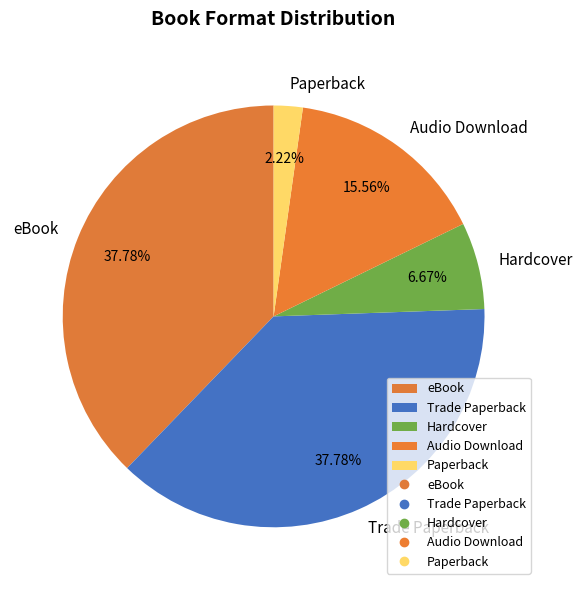

How many slices are in this pie chart?

5